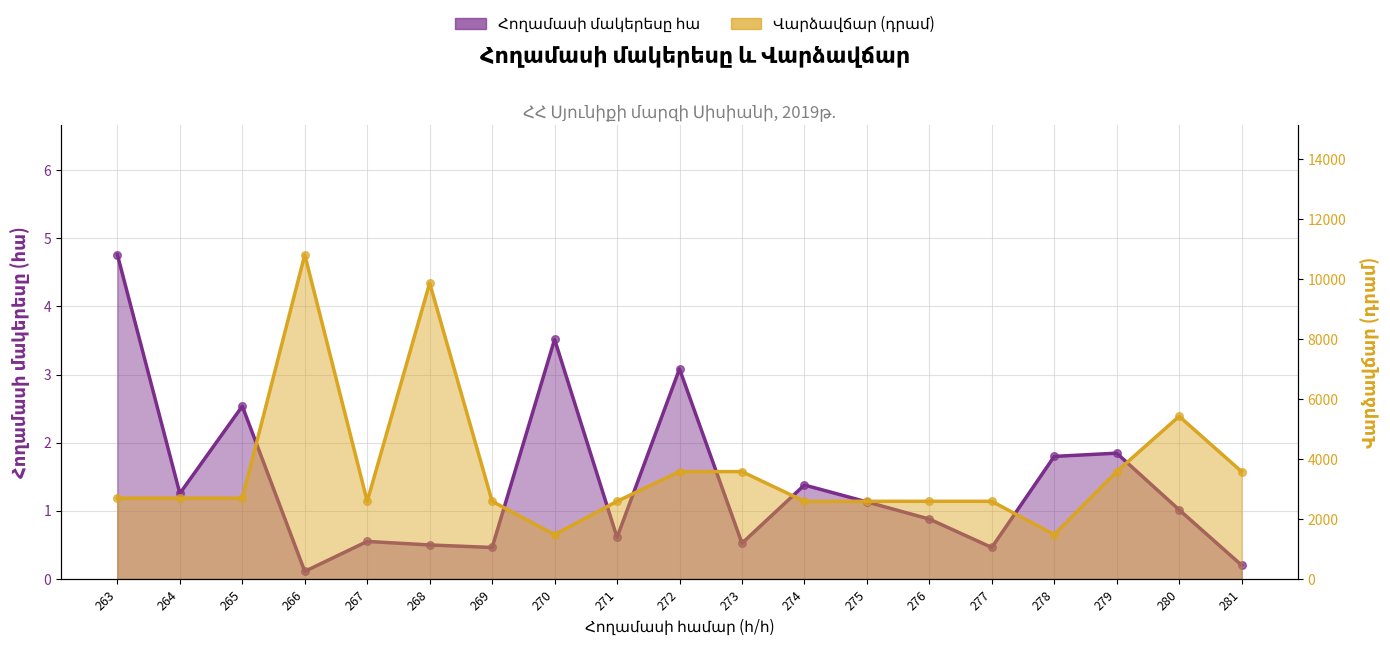

Which series contains the highest Y value?

Վարձավճար